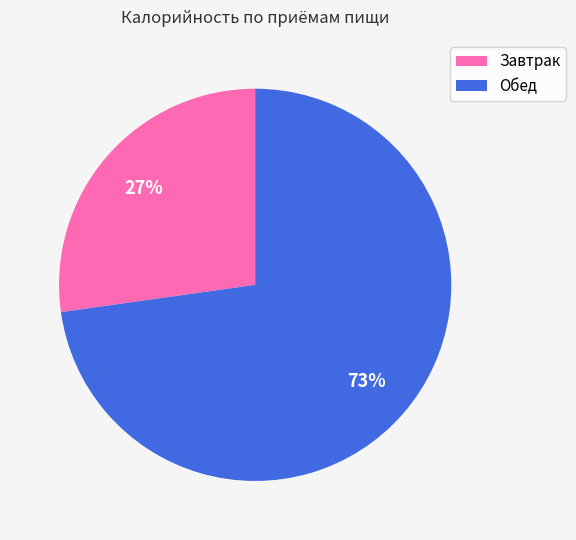

Does Завтрак represent more than half of the total?

No